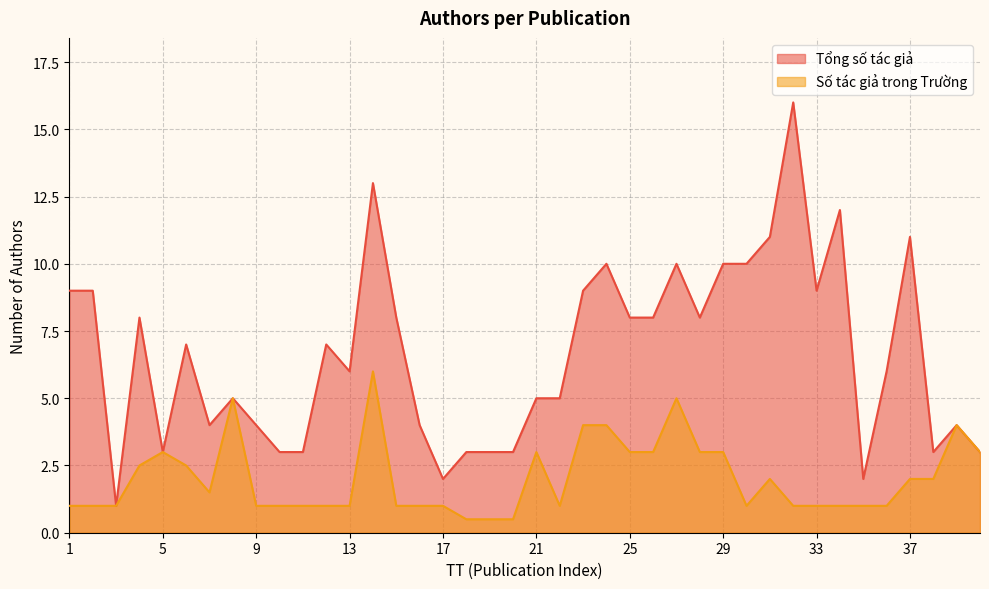

How many data points in Số tác giả trong Trường are above 1?

19